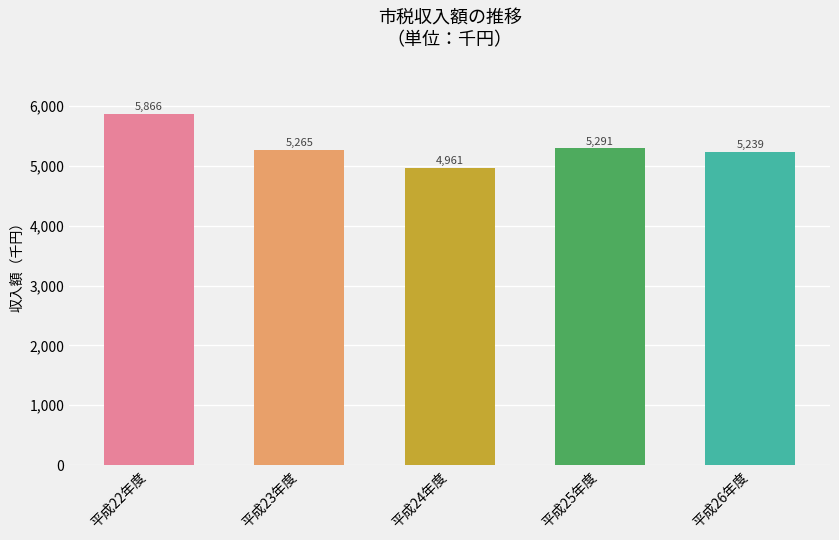

Is it true that the value at 平成23年度 is 2886596?

False